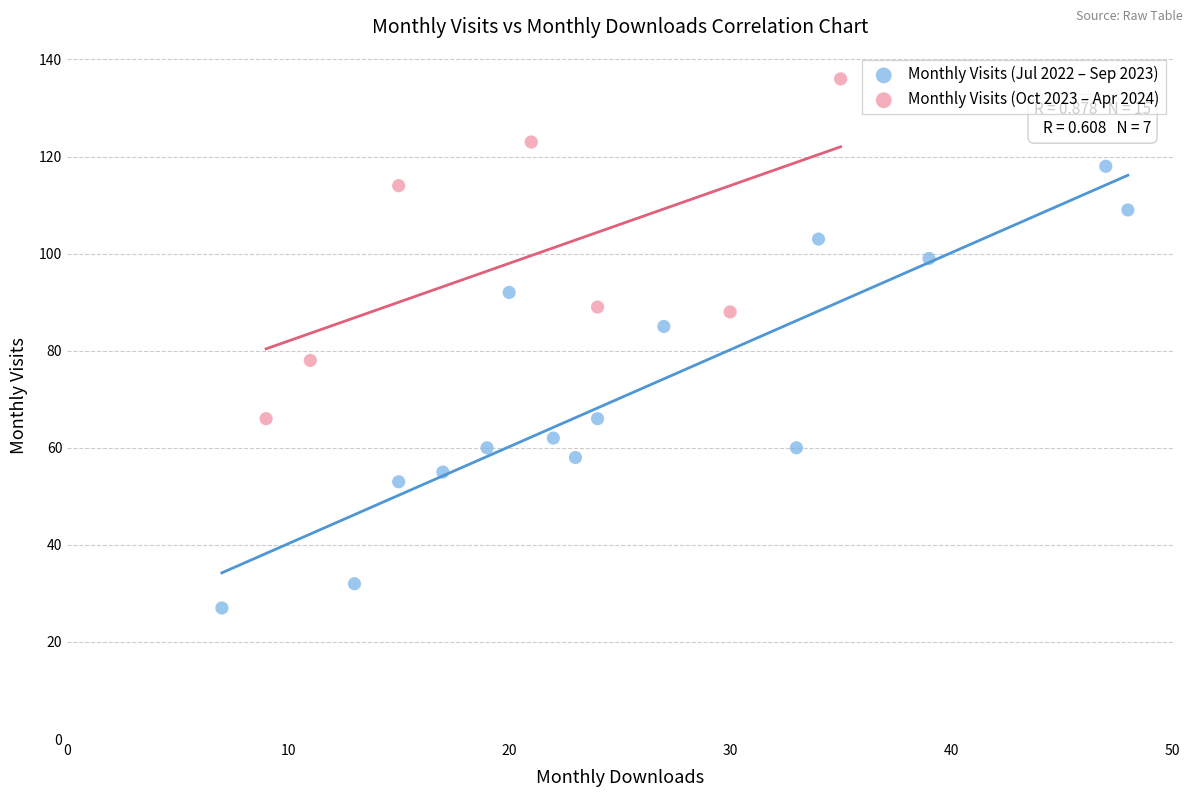

What are all the series names shown in the legend?

Monthly Visits (Jul 2022 – Sep 2023), Monthly Visits (Oct 2023 – Apr 2024)